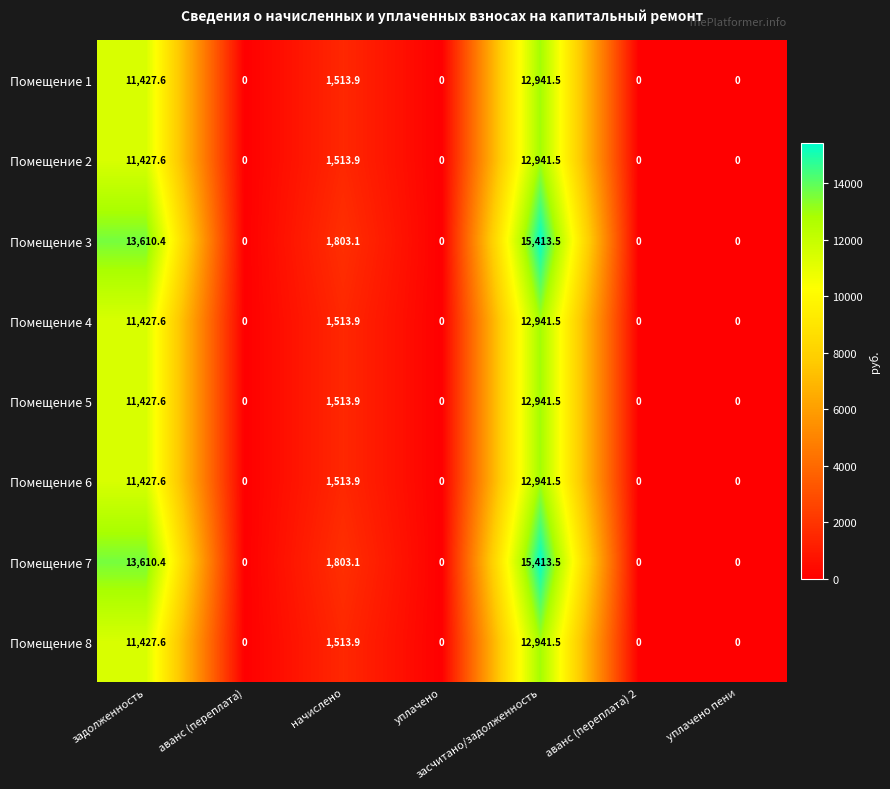

What is the difference between the second highest and minimum values in the Помещение 3 series?

13610.4